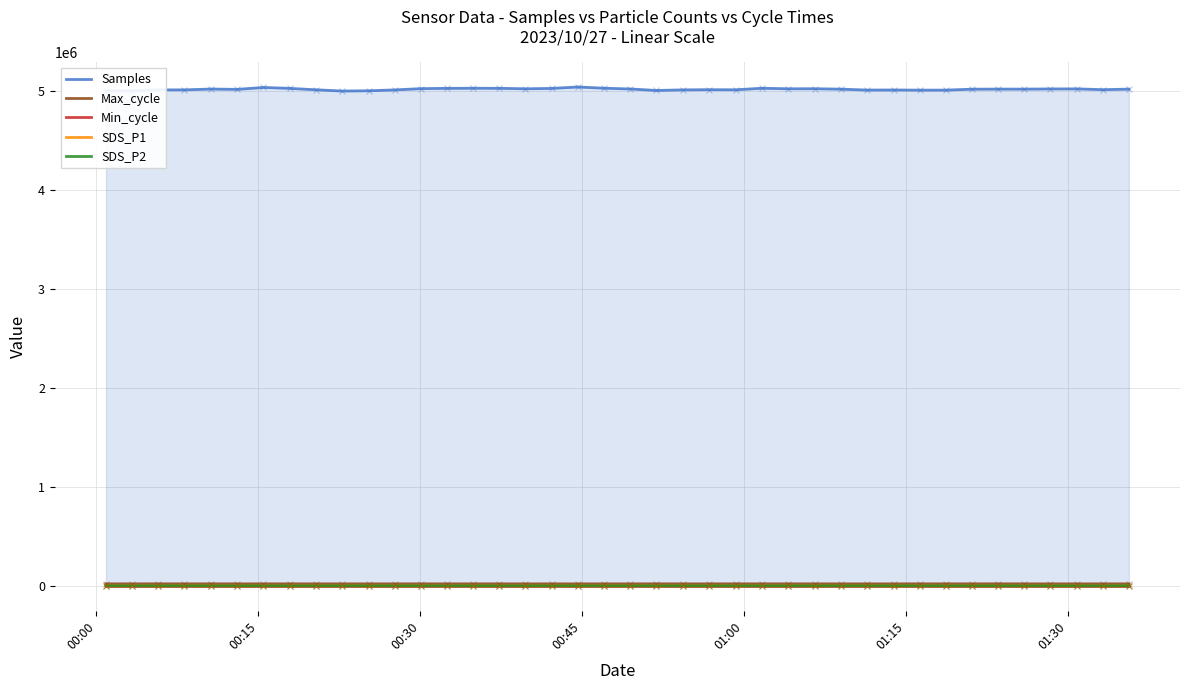

Which series has the largest total across all categories?

Samples